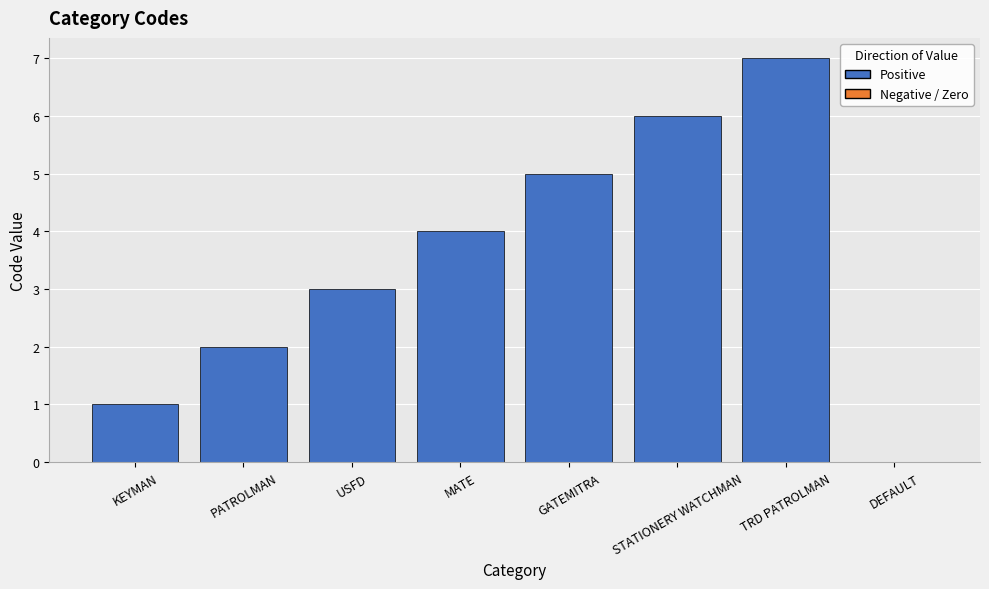

How many data points does each series have?

8